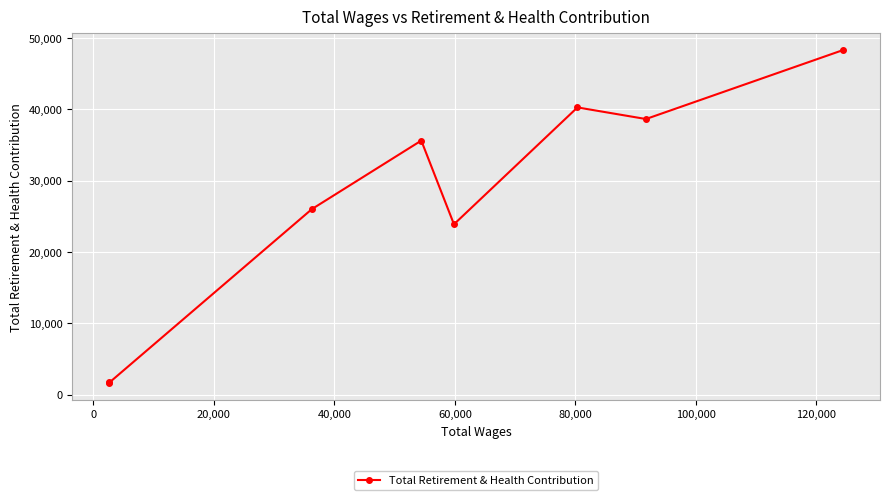

How many points are higher than both their immediate neighbors (excluding endpoints)?

2